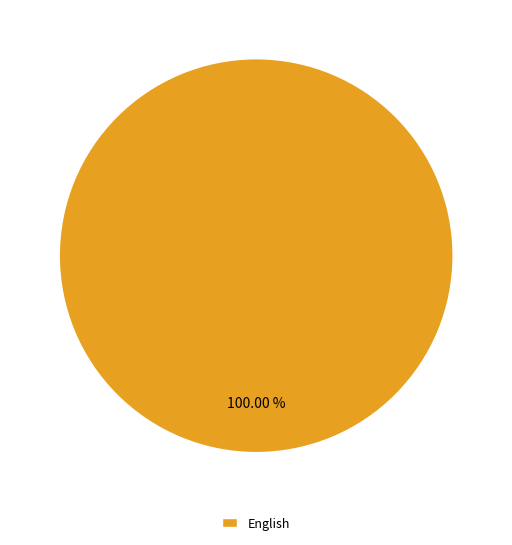

Rank the categories by value from highest to lowest.

English